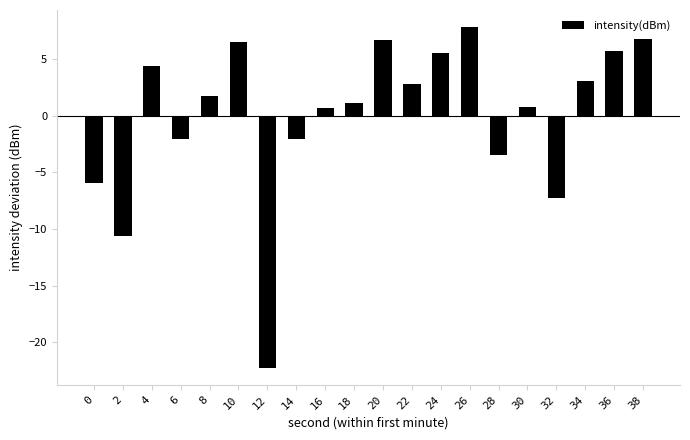

What is the maximum value shown in the chart?

7.8